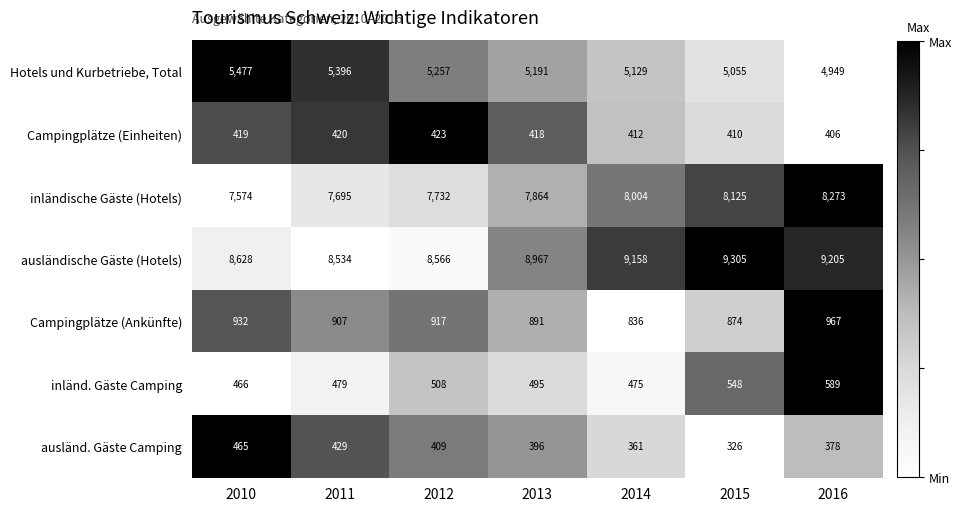

What is the total value across all series at 2013?

24222